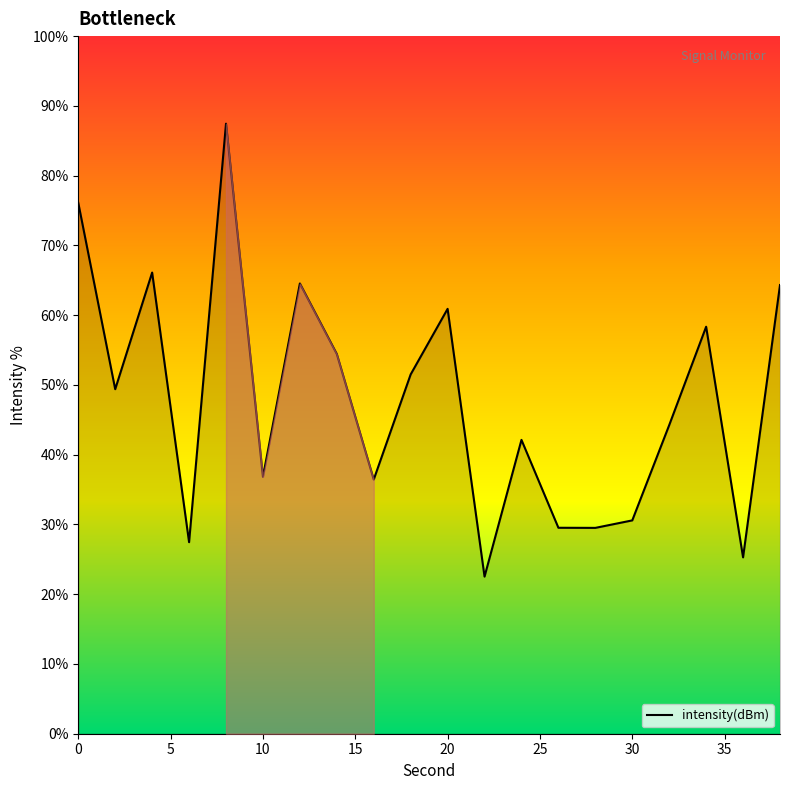

How many lines are shown in the chart?

1